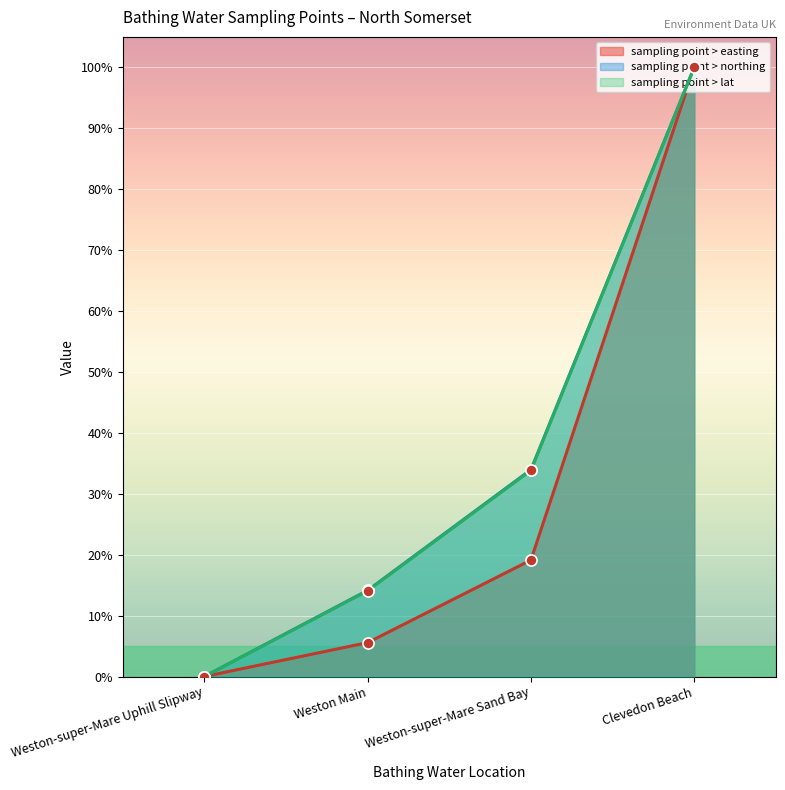

True or false: sampling point > northing and sampling point > easting intersect in this chart.

False